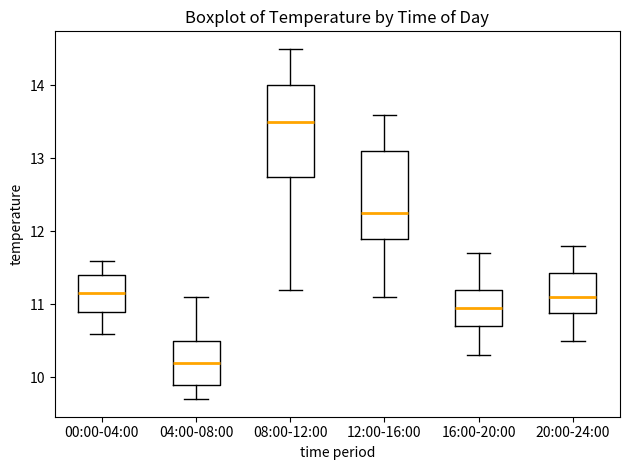

Which box has the highest median line?

08:00-12:00